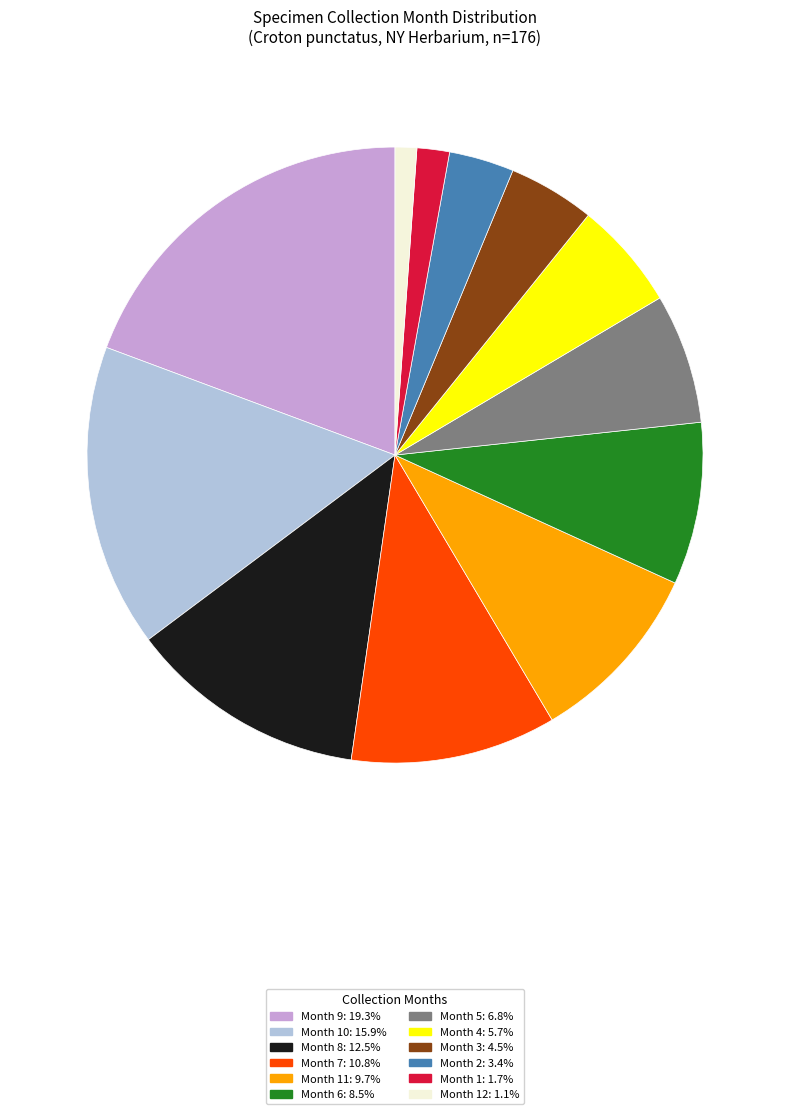

Is there a majority slice in this chart?

No